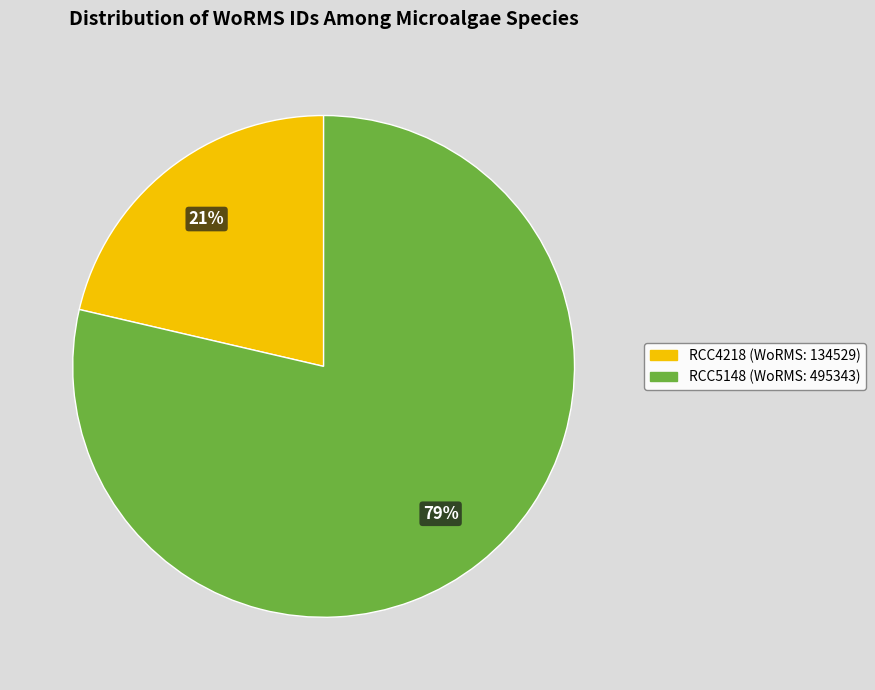

To the nearest percent, what is the average slice percentage?

50%